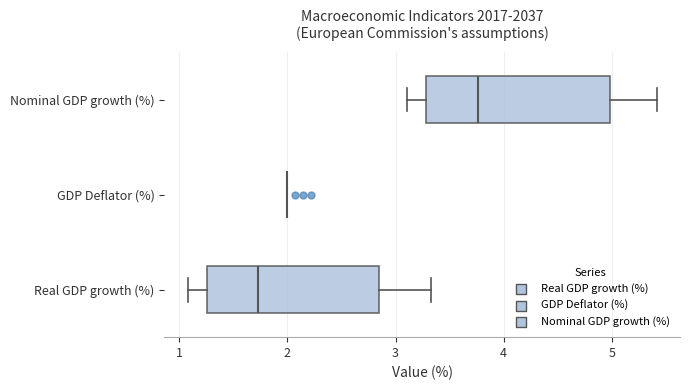

Reading bottom to top, transcribe this box plot: for each box, give where its median line is, the range the box spans, and where its two whiskers end, as read against the x-axis. The values are not printed on the chart, so give them approximately, as read against the axis.

Real GDP growth (%): median 1.7, box 1.3 to 2.8, whiskers 1.1 to 3.3
GDP Deflator (%): box collapsed to a line at 2.0, whiskers 2.0 to 2.0
Nominal GDP growth (%): median 3.8, box 3.3 to 5.0, whiskers 3.1 to 5.4